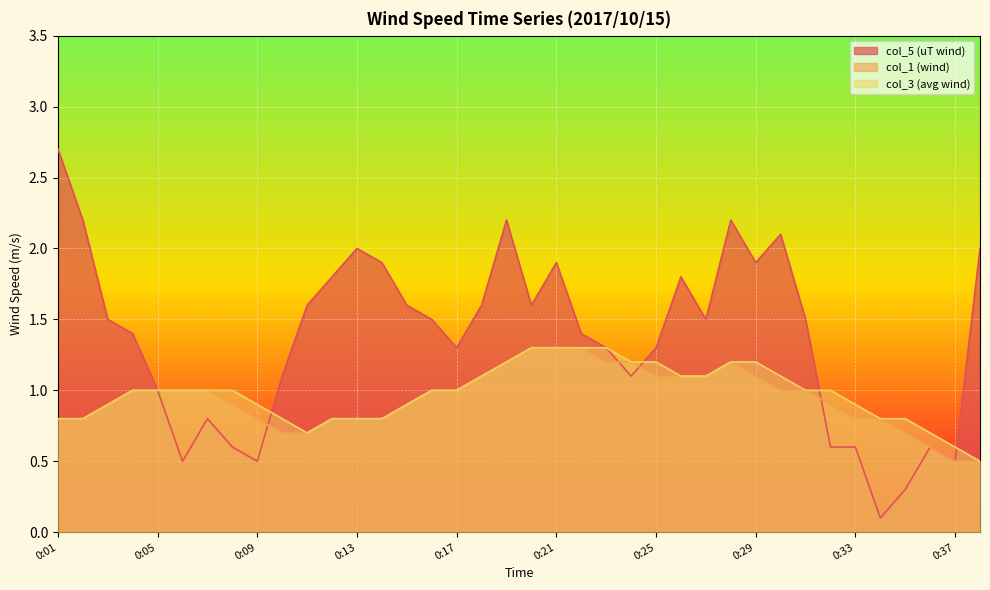

Which series has the largest range (max minus min)?

col_5 (uT wind)